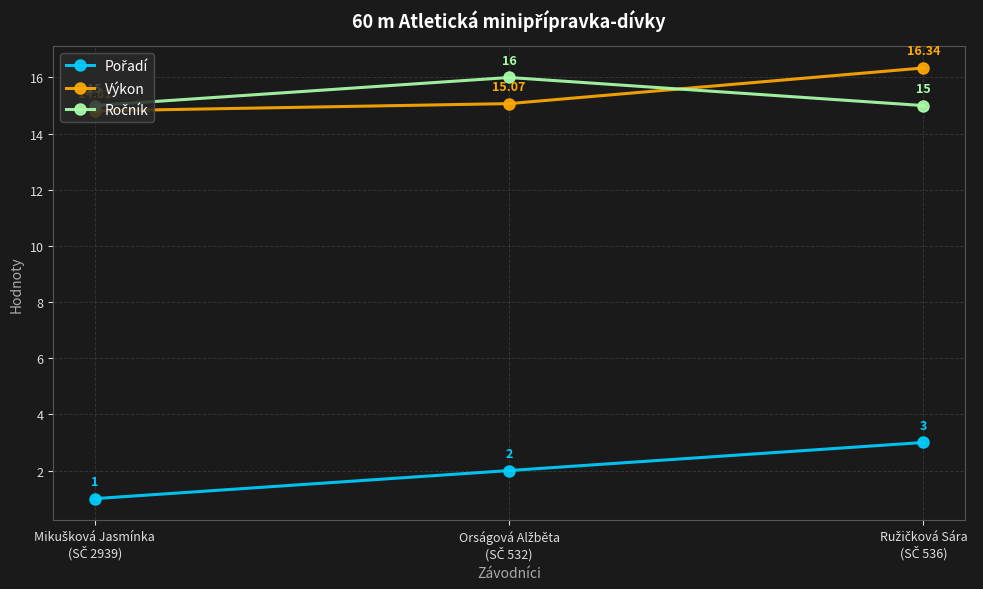

Count the number of data series in this chart.

3